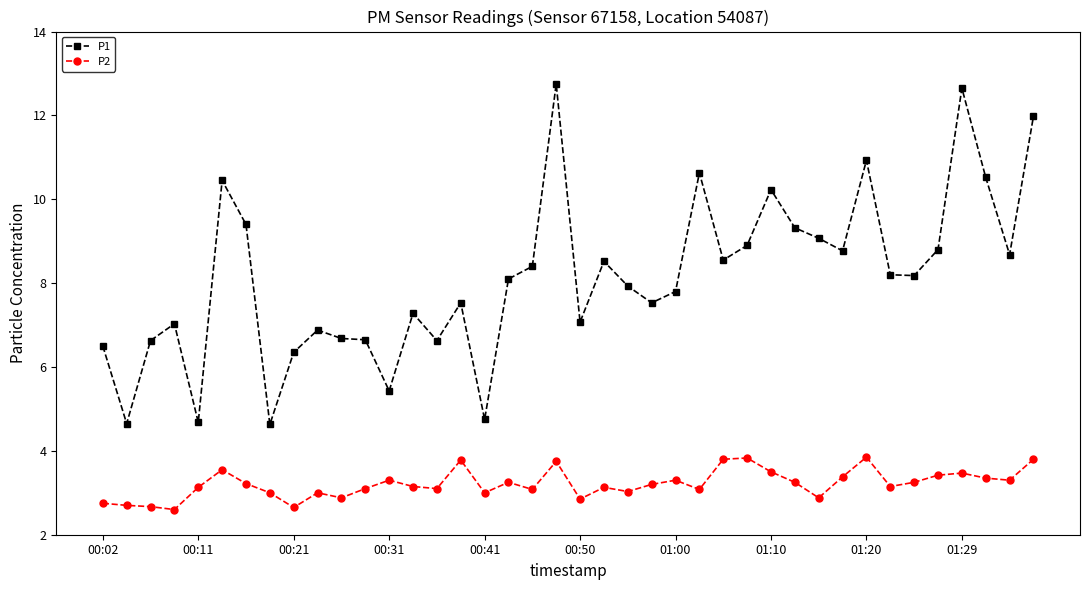

True or false: P1 and P2 intersect in this chart.

False